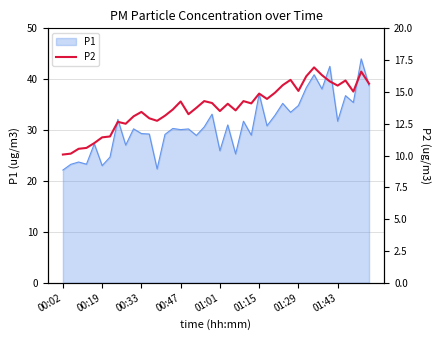

What is the highest value of the P1 series?

44.0